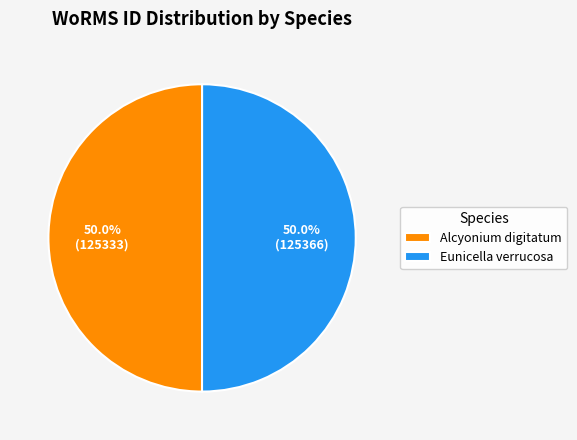

Approximately how many times larger is the value at Alcyonium digitatum compared to Eunicella verrucosa?

1.0